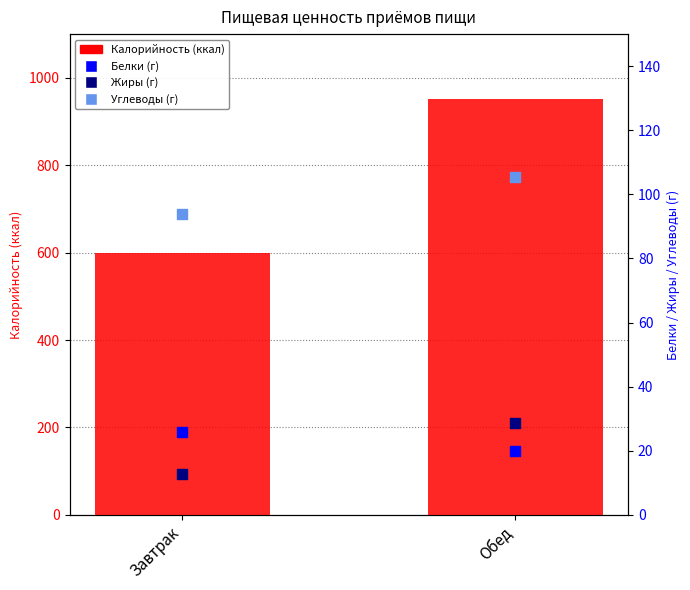

Is the value of Калорийность (ккал) at Завтрак greater than the value of Жиры (г) at Завтрак?

Yes